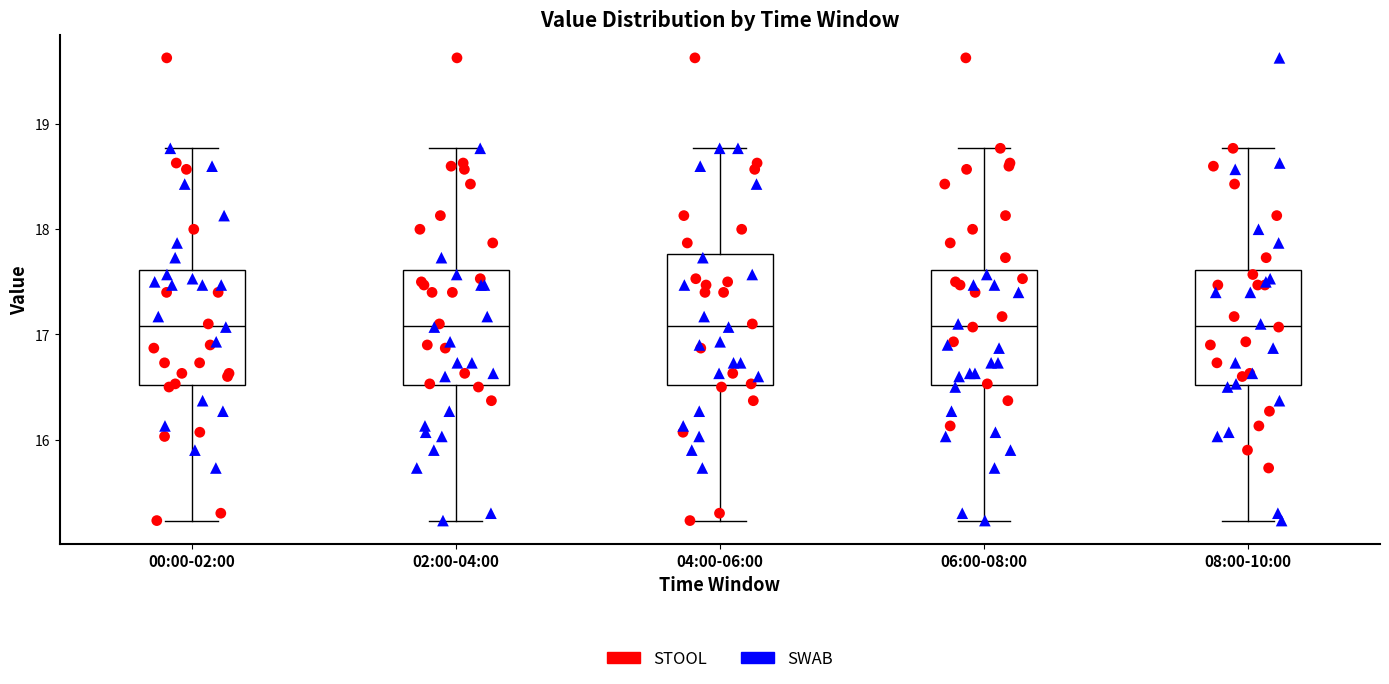

Reading left to right, read every box against the y-axis: the position of its median line, the range the box covers, and the ends of its whiskers. The values are not printed on the chart, so give them approximately, as read against the axis.

00:00-02:00: median 17.1, box 16.5 to 17.6, whiskers 15.2 to 18.8
02:00-04:00: median 17.1, box 16.5 to 17.6, whiskers 15.2 to 18.8
04:00-06:00: median 17.1, box 16.5 to 17.8, whiskers 15.2 to 18.8
06:00-08:00: median 17.1, box 16.5 to 17.6, whiskers 15.2 to 18.8
08:00-10:00: median 17.1, box 16.5 to 17.6, whiskers 15.2 to 18.8